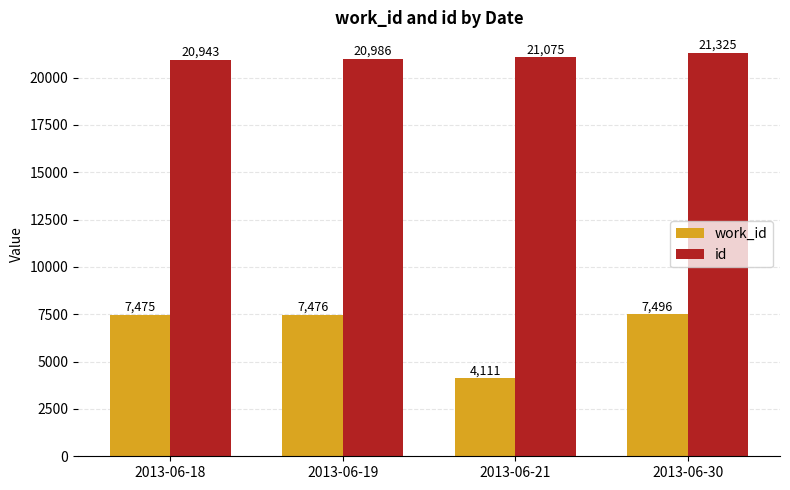

What is the difference between the highest and lowest values at 2013-06-30?

13829